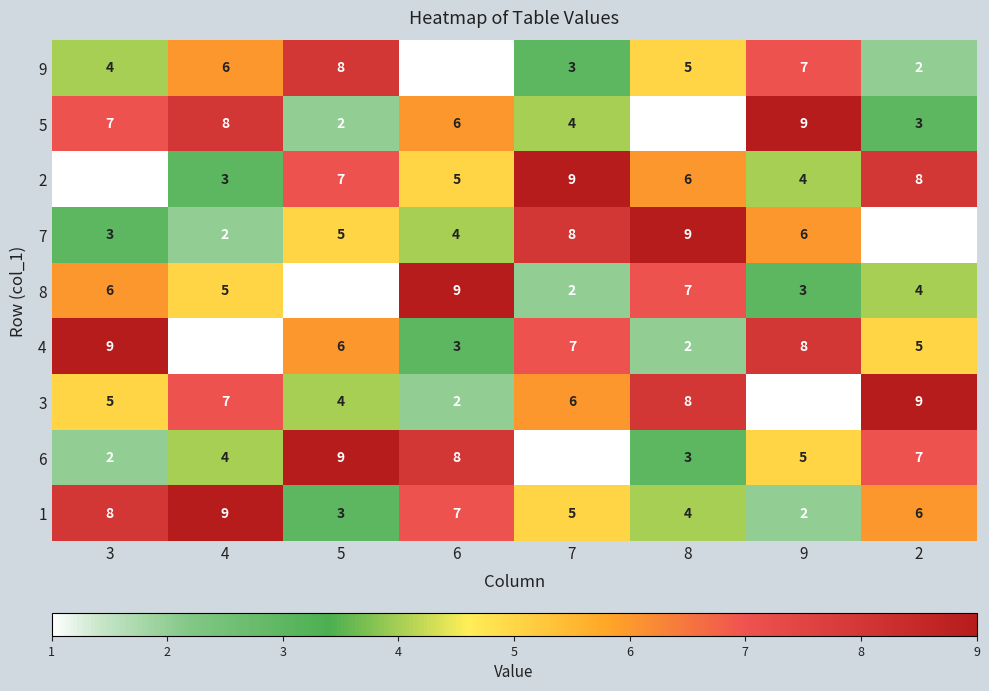

Is the value of 6 at 5 greater than the value of 9 at 3?

Yes